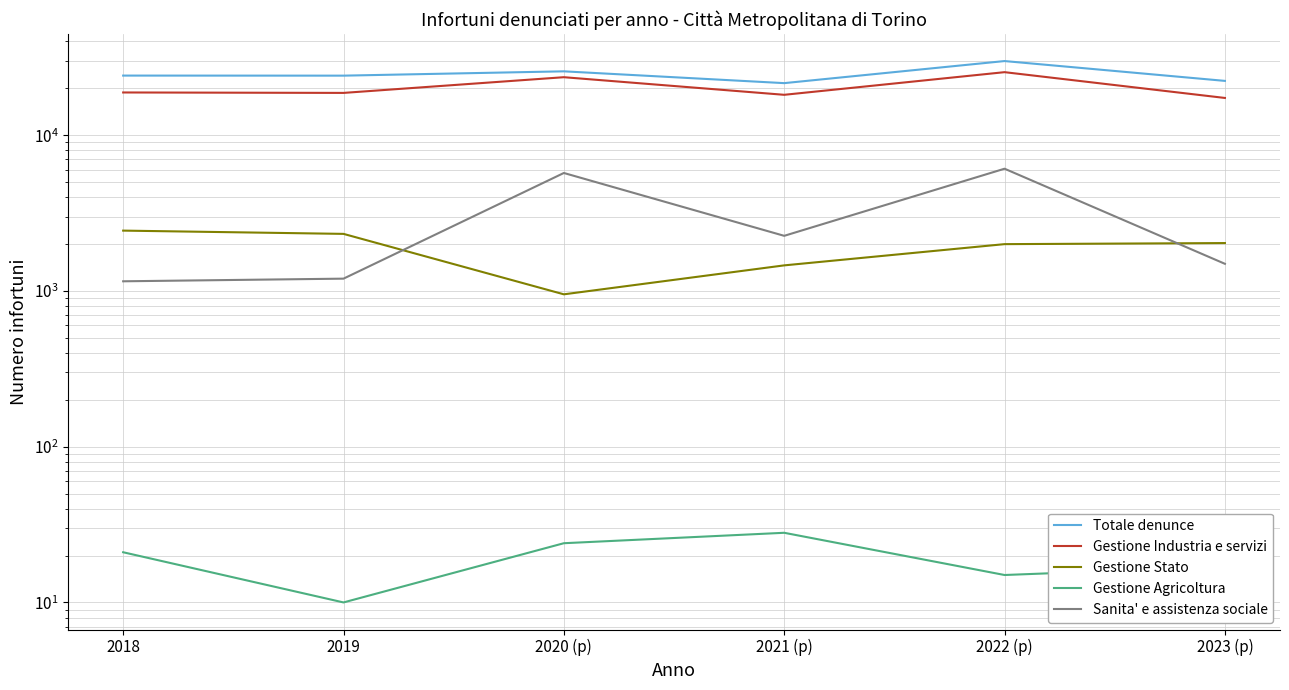

Between 2019 and 2022 (p), which series saw the biggest shift?

Gestione Industria e servizi